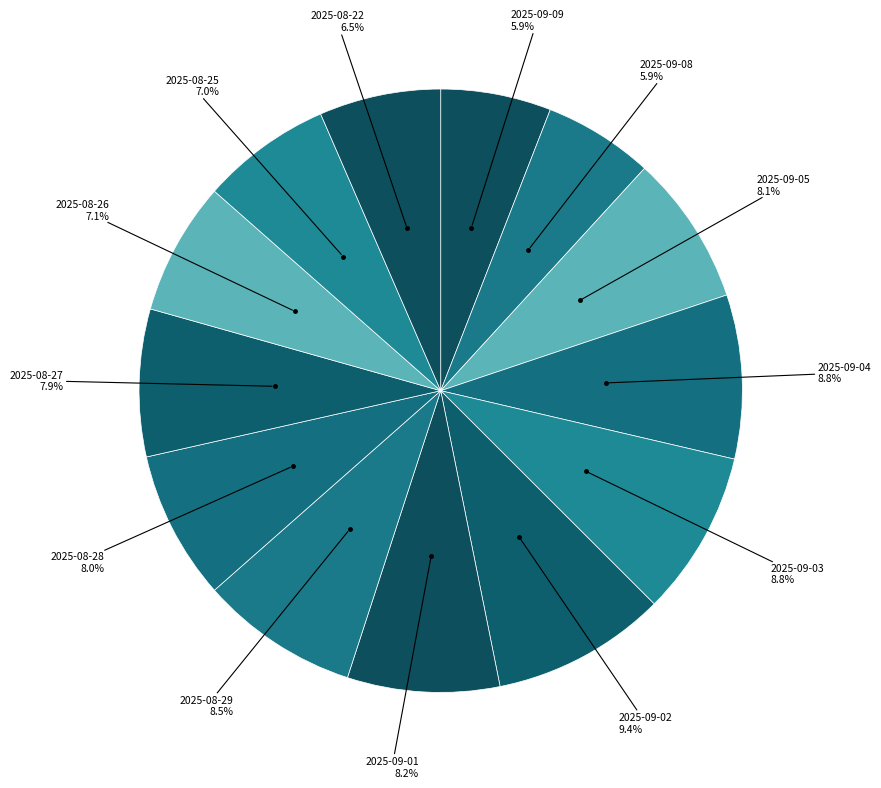

Rank the categories by value from lowest to highest.

2025-09-08, 2025-09-09, 2025-08-22, 2025-08-25, 2025-08-26, 2025-08-27, 2025-08-28, 2025-09-05, 2025-09-01, 2025-08-29, 2025-09-04, 2025-09-03, 2025-09-02